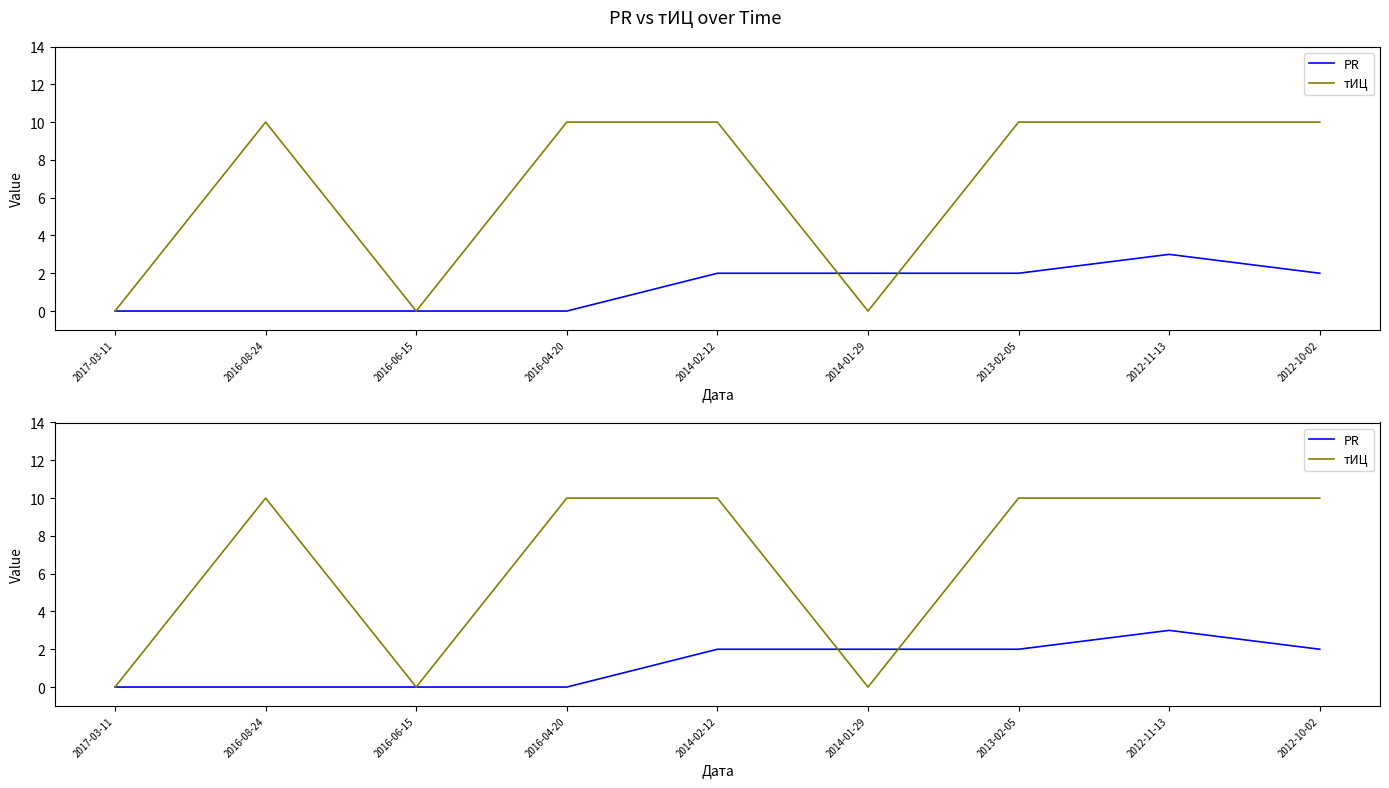

Rank the series at 2016-08-24 from highest to lowest value.

тИЦ, PR